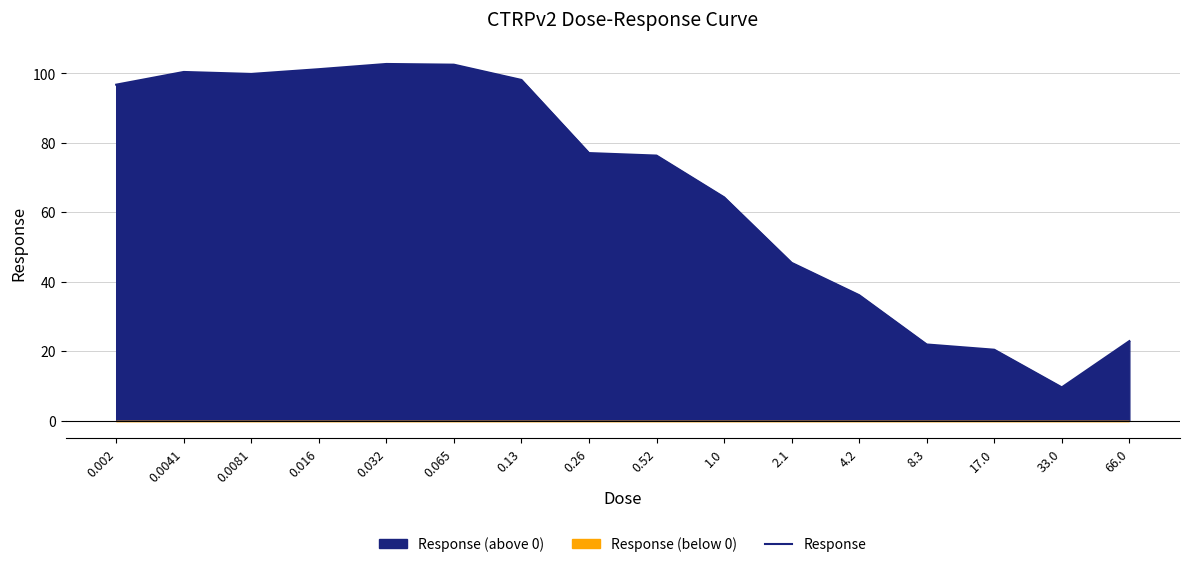

What is the maximum value shown in the chart?

102.7